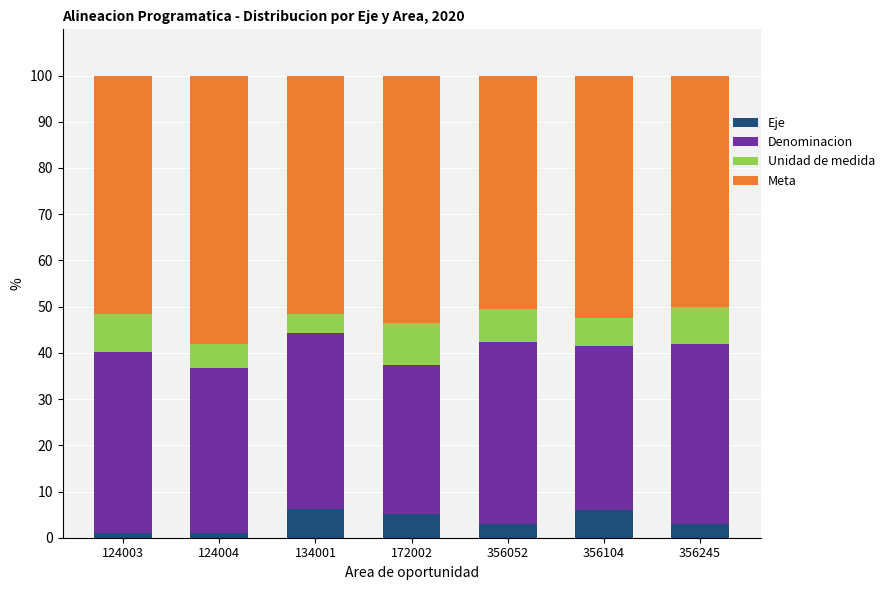

What is the maximum value for Eje?

6.2